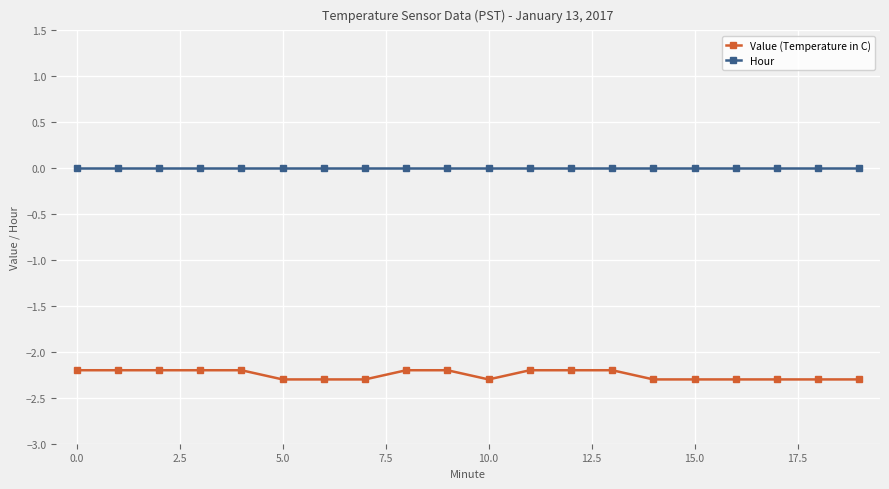

True or false: Hour and Value (Temperature in C) intersect in this chart.

False